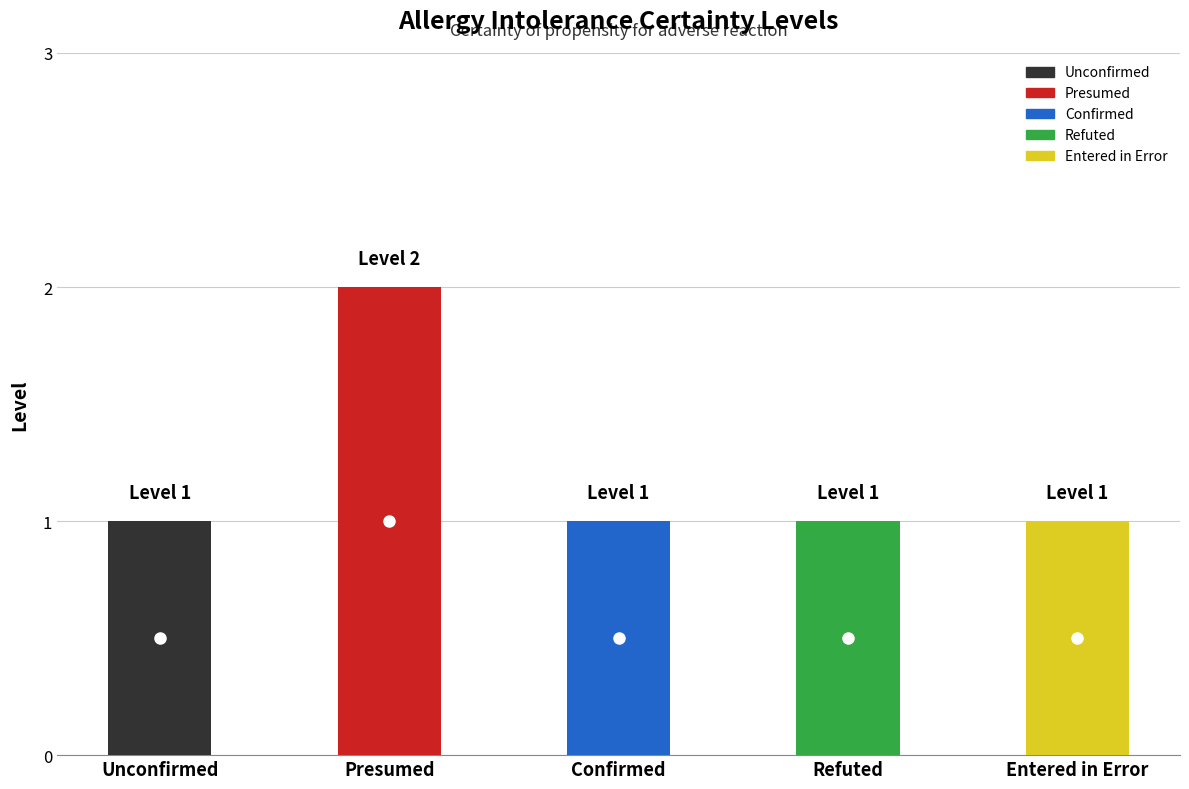

What position from the left is Unconfirmed?

1